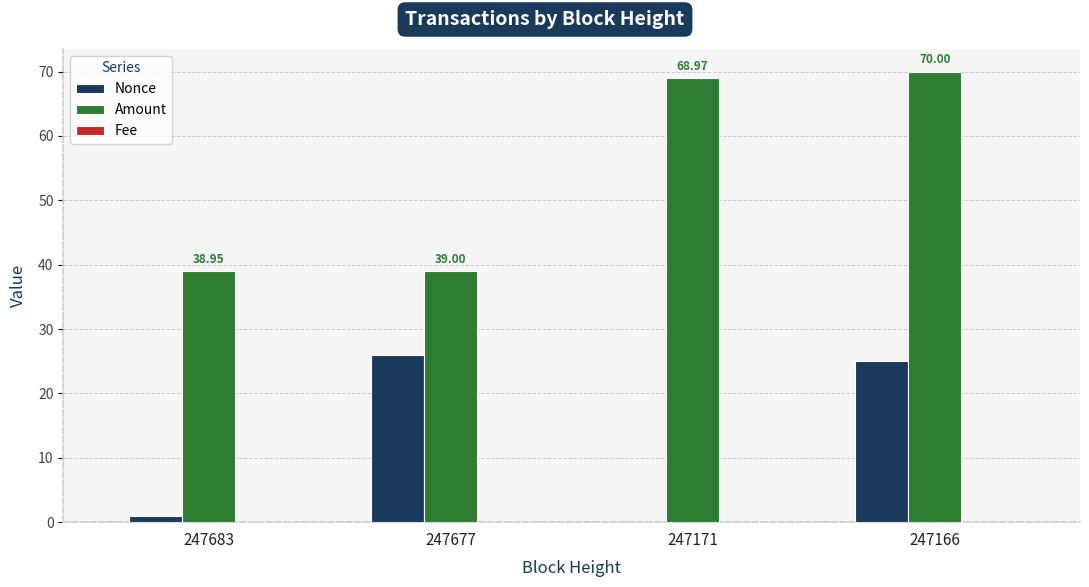

Which series changed the most between 247677 and 247166?

Amount